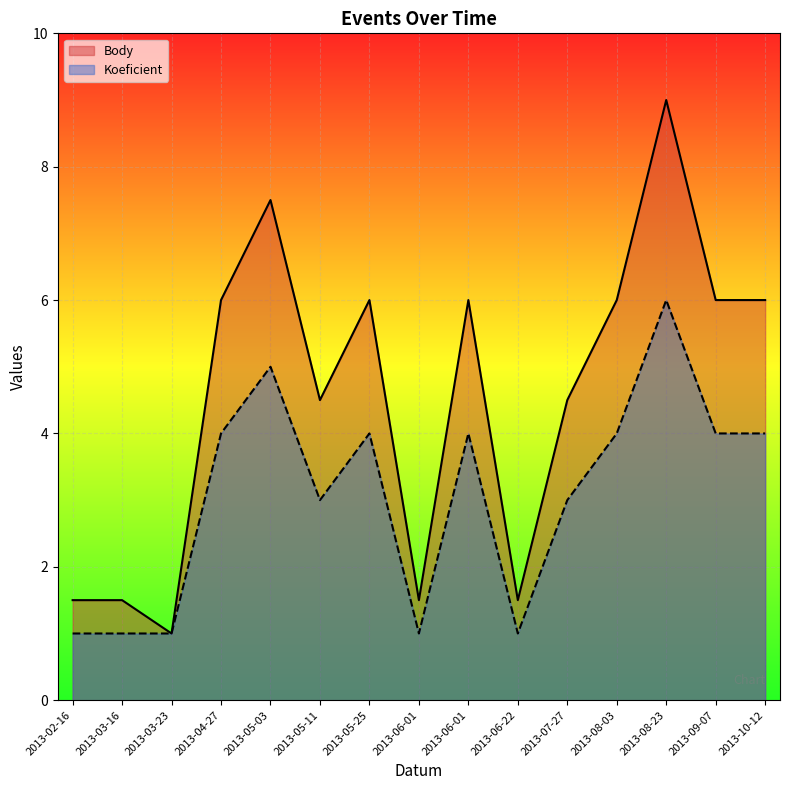

What is the difference between the maximum and minimum values in the Body series?

8.0